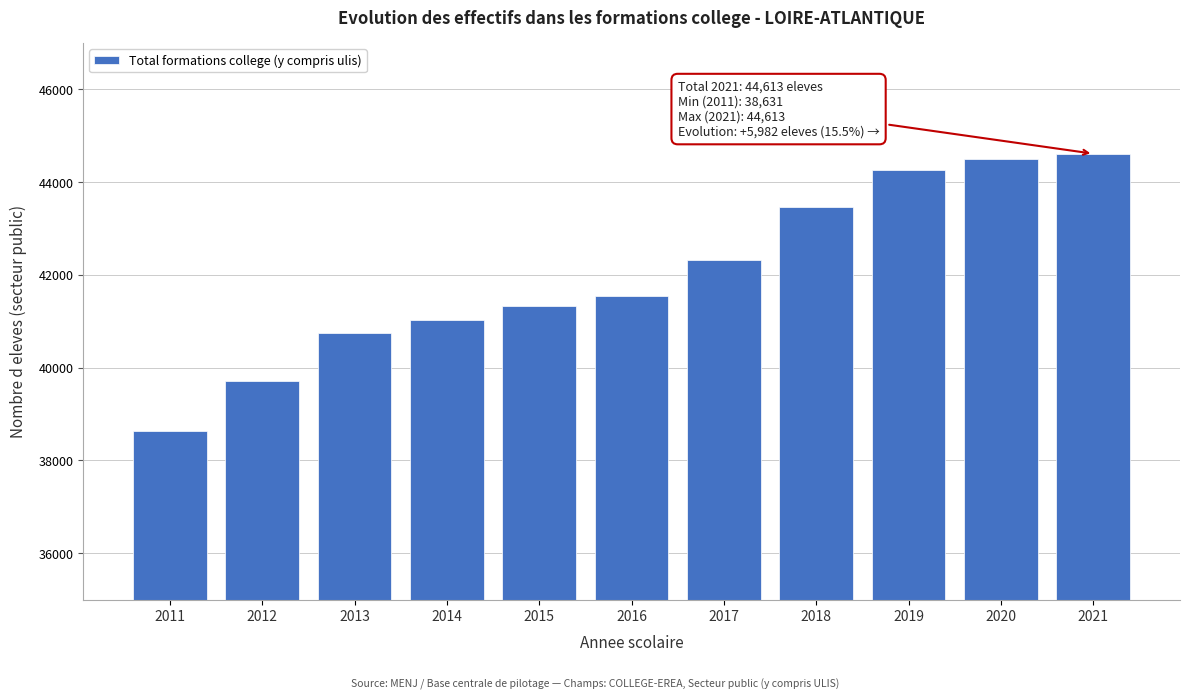

Reading left to right, transcribe all the data shown in this chart.

38631	39714	40741	41025	41323	41535	42319	43458	44263	44507	44613